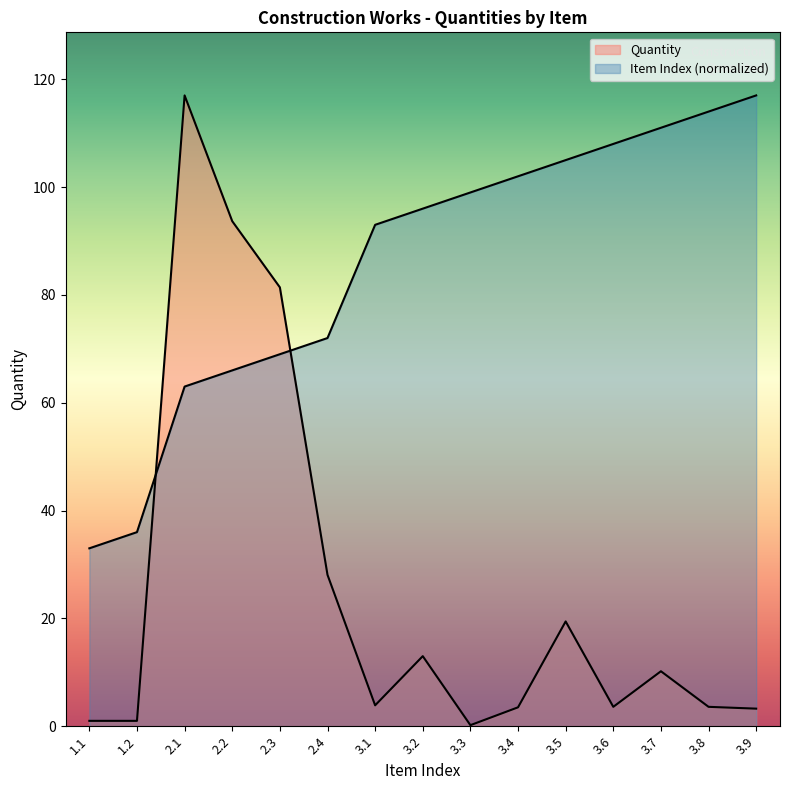

Reading left to right, what are all the values shown in this chart?

Quantity: 1.1=1.0	1.2=1.0	2.1=117.0	2.2=93.7	2.3=81.4	2.4=28.1	3.1=3.9	3.2=13.0	3.3=0.2	3.4=3.5	3.5=19.4	3.6=3.6	3.7=10.2	3.8=3.6	3.9=3.3
Item Index: 1.1=33.0	1.2=36.0	2.1=63.0	2.2=66.0	2.3=69.0	2.4=72.0	3.1=93.0	3.2=96.0	3.3=99.0	3.4=102.0	3.5=105.0	3.6=108.0	3.7=111.0	3.8=114.0	3.9=117.0